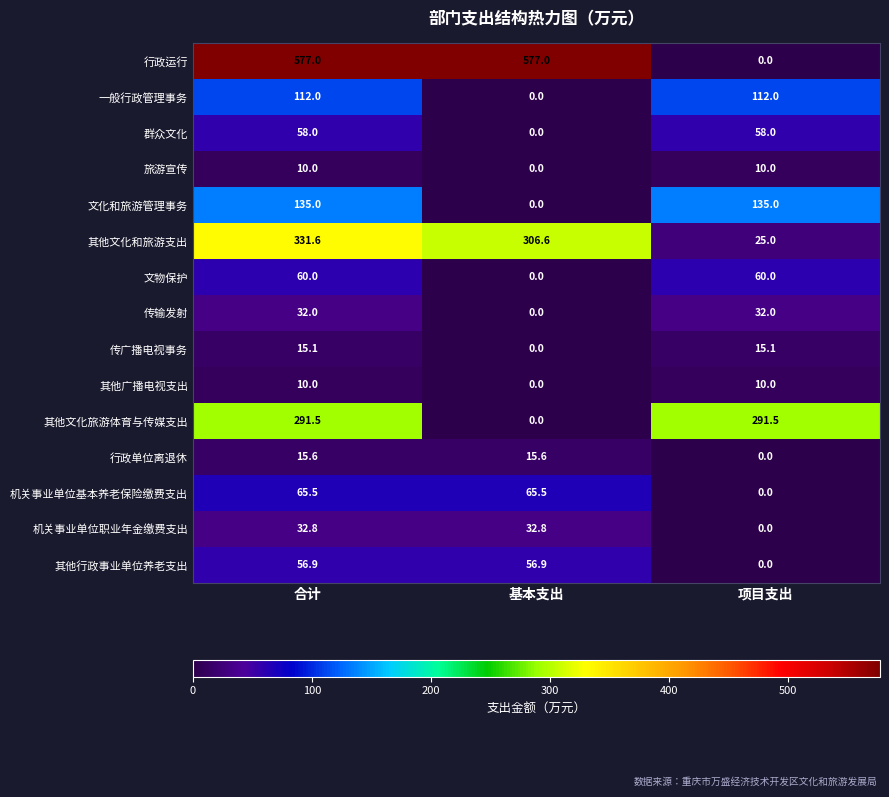

How many series are shown in this chart?

15